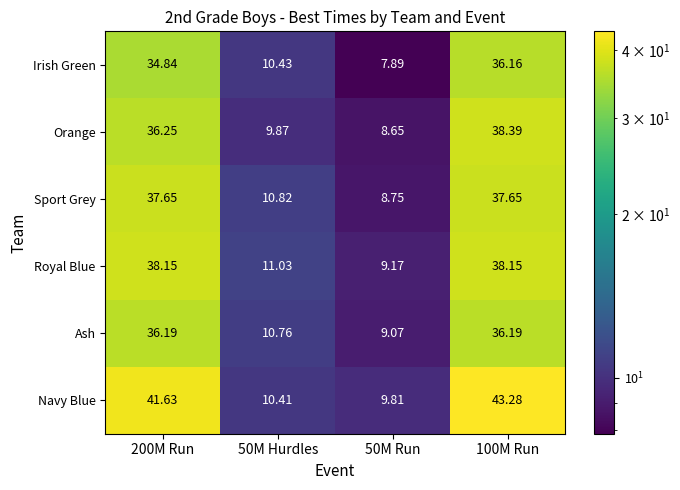

Which series has the widest spread of values?

Navy Blue